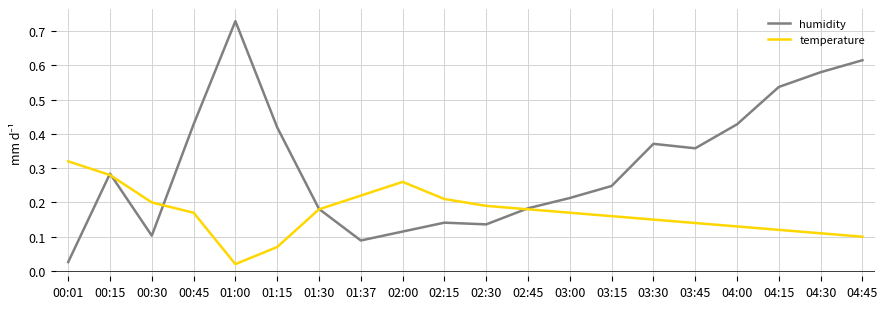

Which category has the lowest value in the temperature series?

01:00